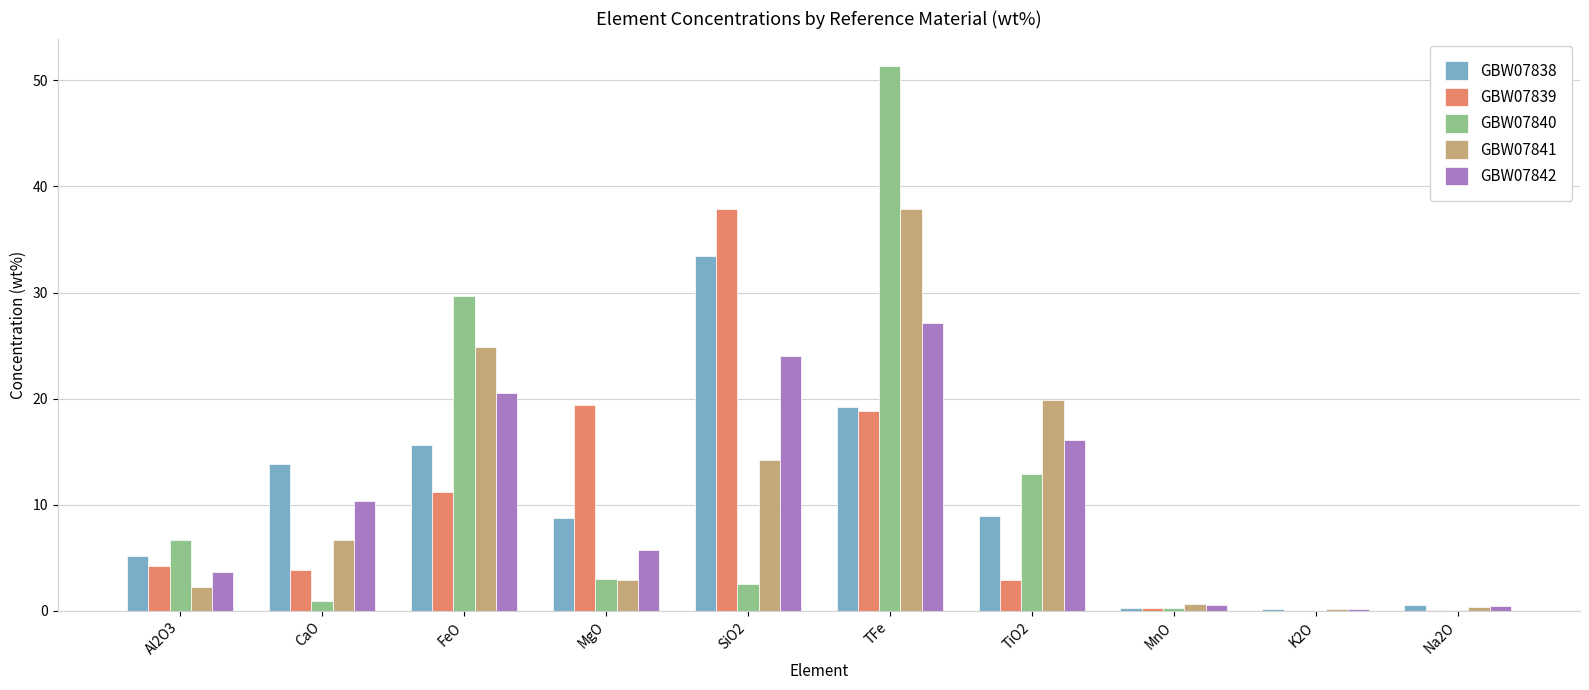

What is the difference between the GBW07839 values at MnO and FeO?

10.9